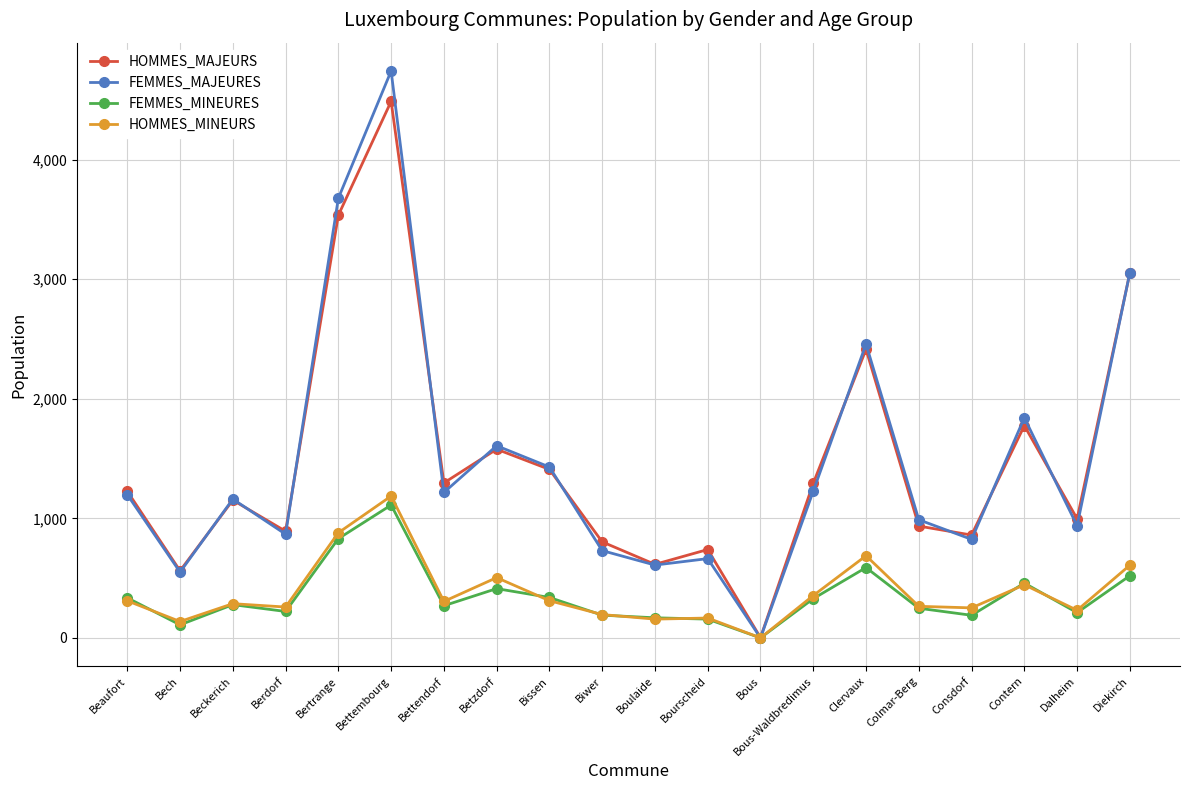

What are all the series names shown in the legend?

HOMMES_MAJEURS, FEMMES_MAJEURES, FEMMES_MINEURES, HOMMES_MINEURS